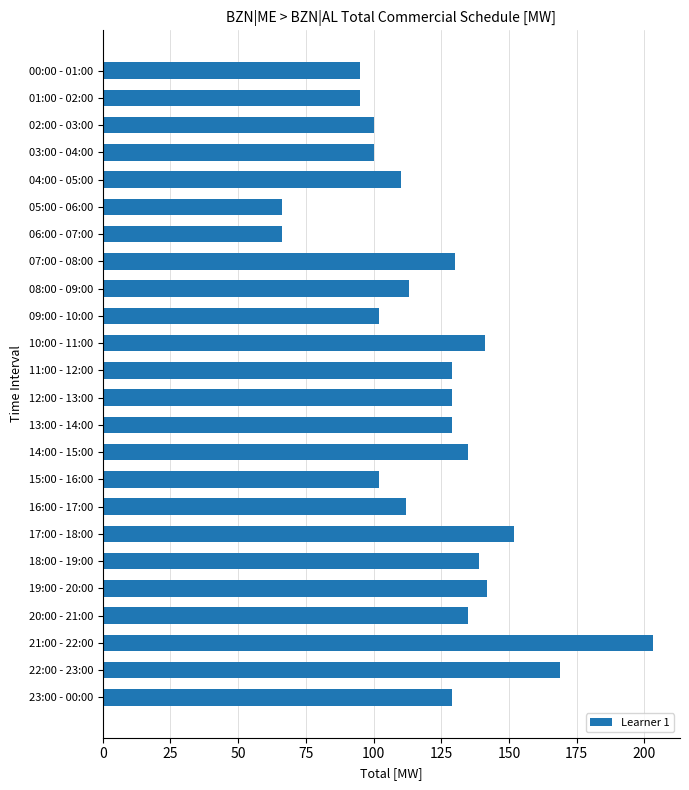

What is the difference between the second highest and second lowest values?

103